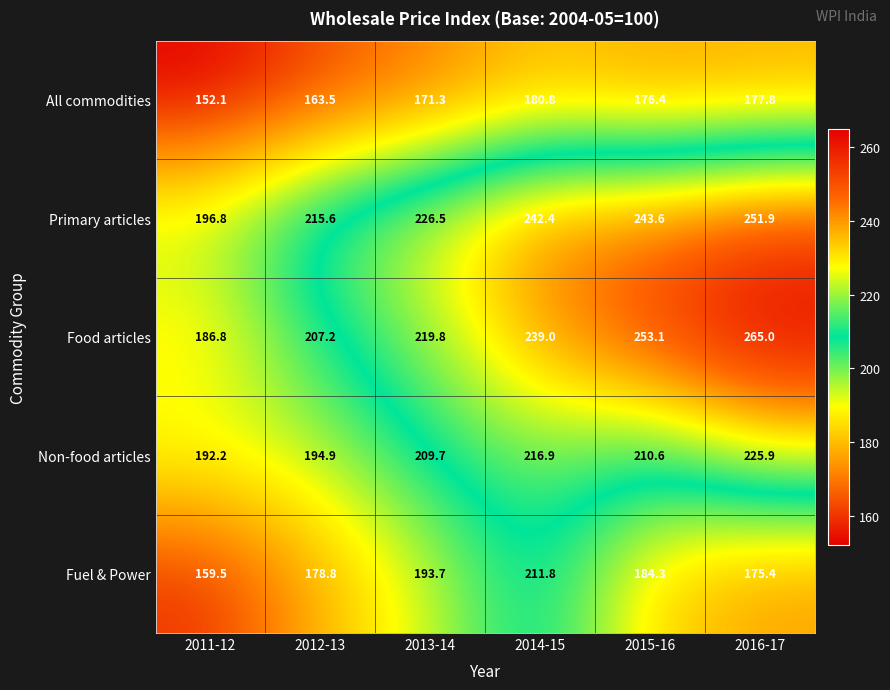

What is the difference between the maximum and minimum values in the Primary articles series?

55.1